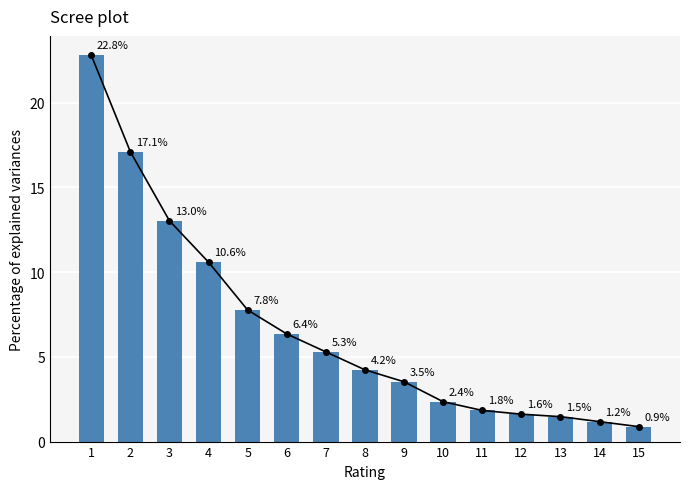

How many values exceed 4?

8